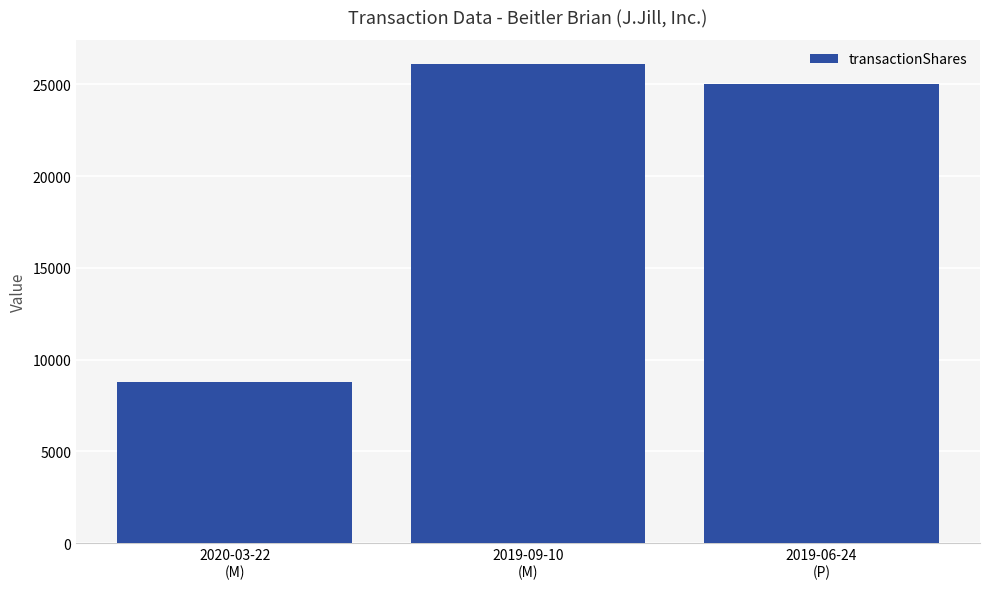

What is the greatest value displayed?

26112